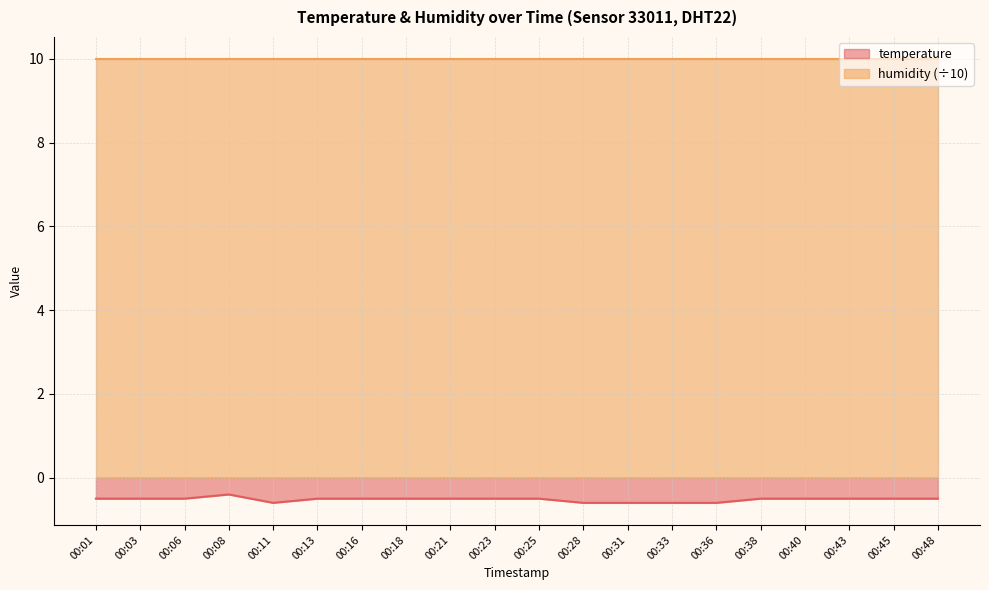

List the labels in order of value, largest first.

00:08, 00:01, 00:03, 00:06, 00:13, 00:16, 00:18, 00:21, 00:23, 00:25, 00:38, 00:40, 00:43, 00:45, 00:48, 00:11, 00:28, 00:31, 00:33, 00:36